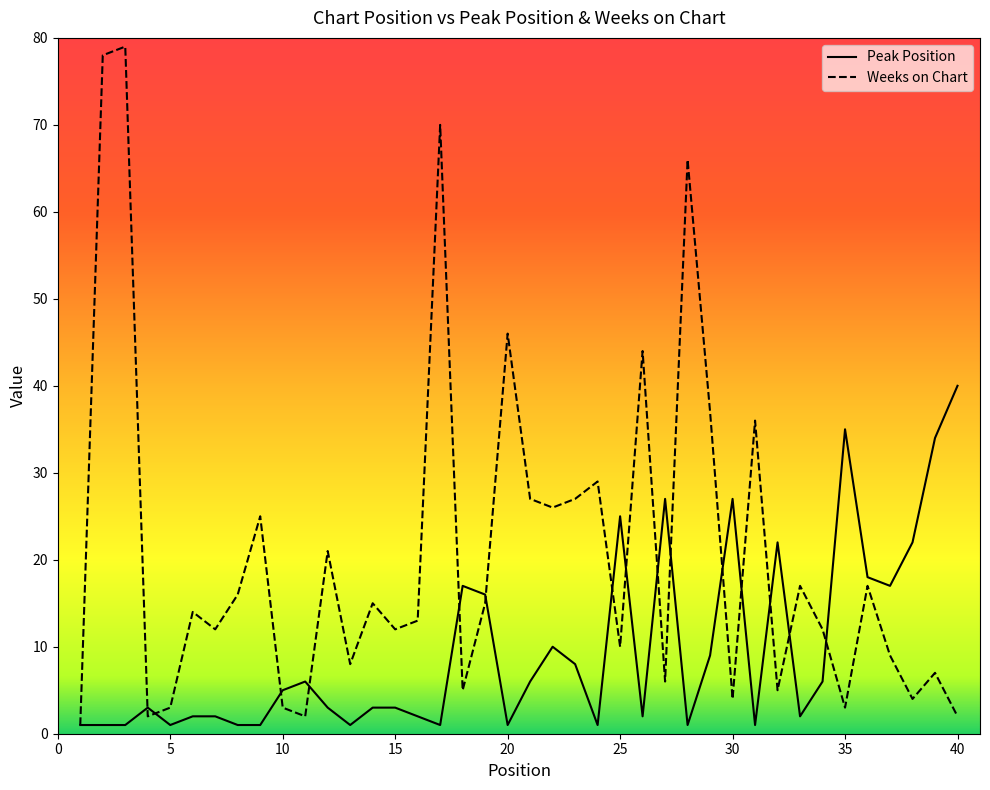

Which series has the largest total across all categories?

Weeks on Chart